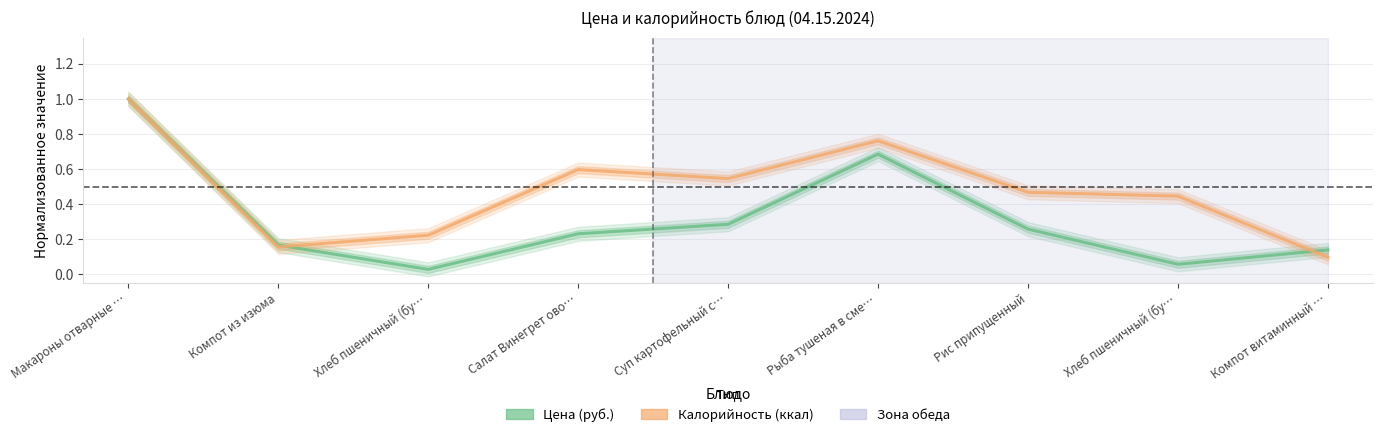

What are all the series names shown in the legend?

Цена (руб.), Калорийность (ккал)